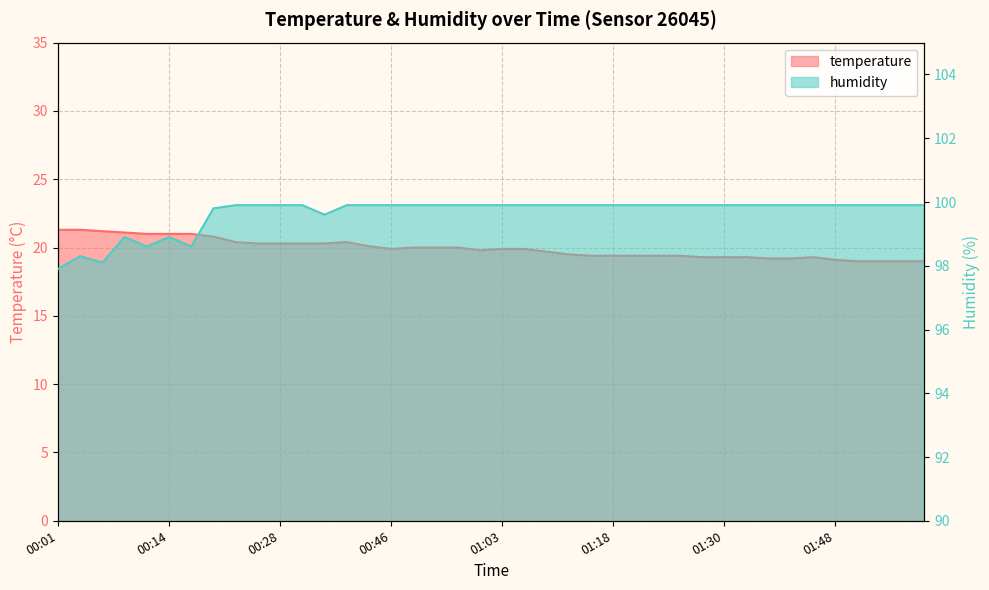

How many lines are shown in the chart?

2